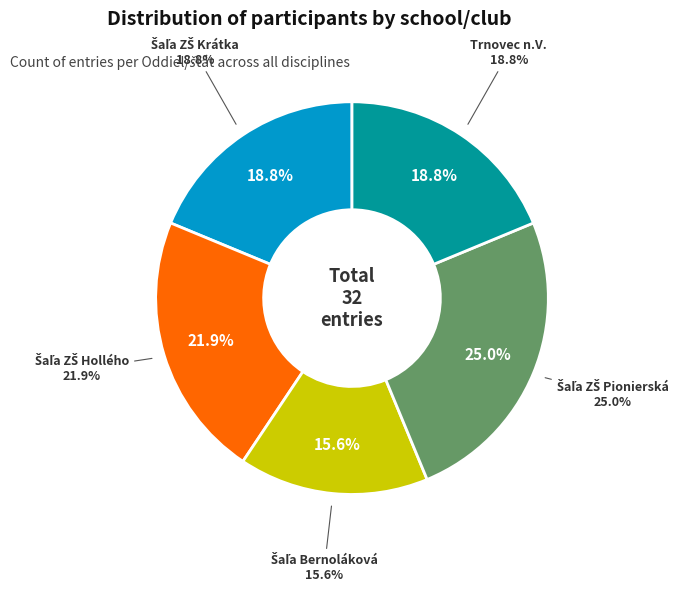

How many slices are in this pie chart?

5